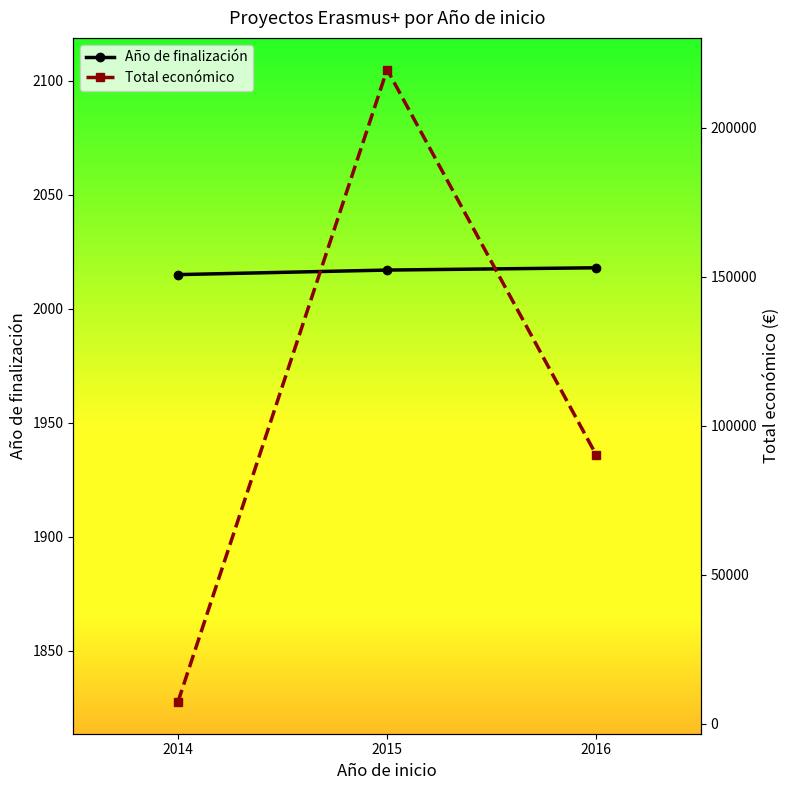

What is the difference between the maximum and minimum values in the Total económico series?

212315